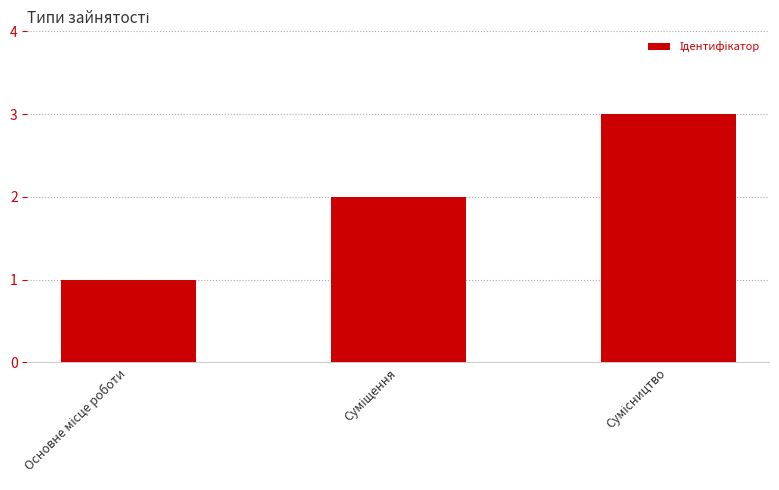

How many categories are shown in the chart?

3